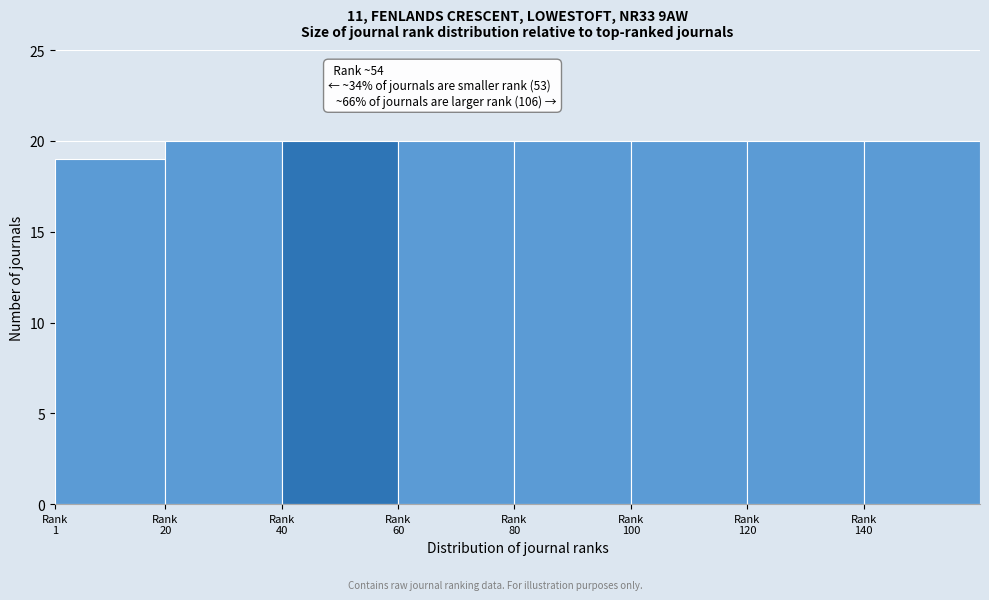

Reading left to right, extract all data points from this chart.

19	20	20	20	20	20	20	20